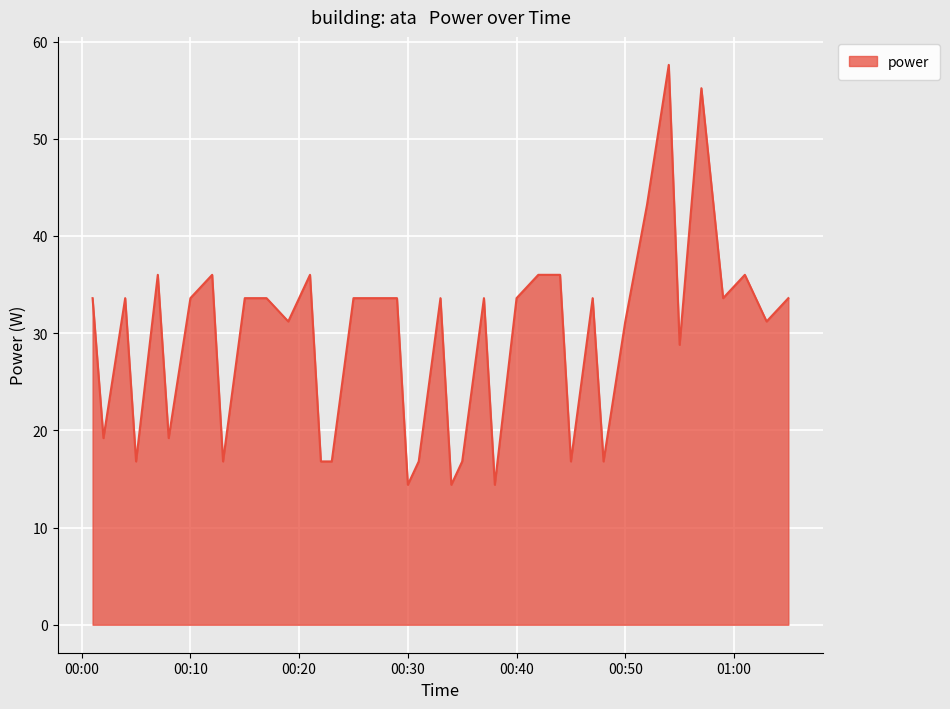

Reading left to right, extract all data points from this chart.

33.6	19.2	33.6	16.8	36.0	19.2	33.6	36.0	16.8	33.6	33.6	31.2	36.0	16.8	16.8	33.6	33.6	33.6	14.4	16.8	33.6	14.4	16.8	33.6	14.4	33.6	36.0	36.0	16.8	33.6	16.8	31.2	43.2	57.6	28.8	55.2	33.6	36.0	31.2	33.6